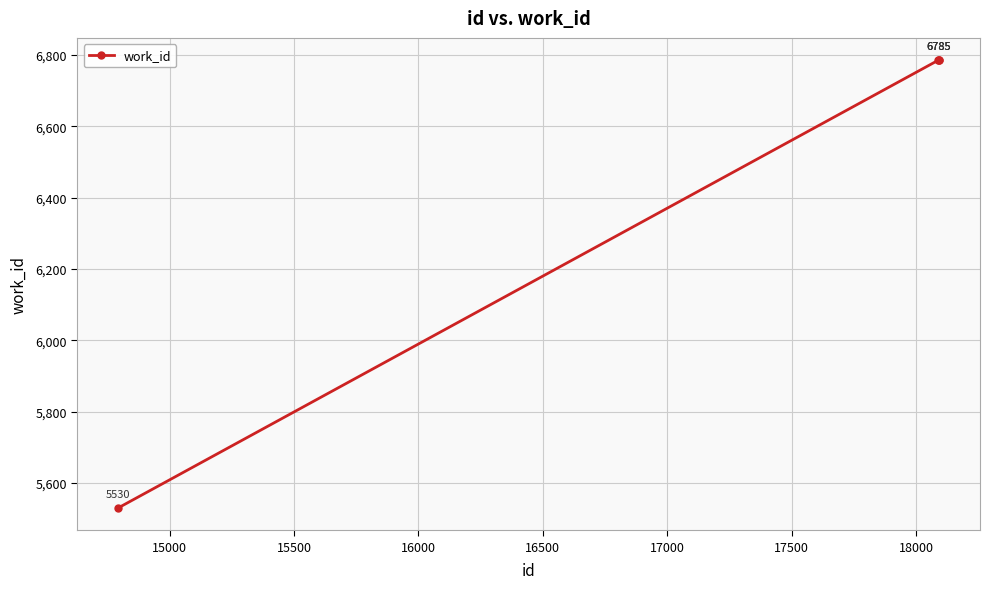

How many values are below 6785?

1